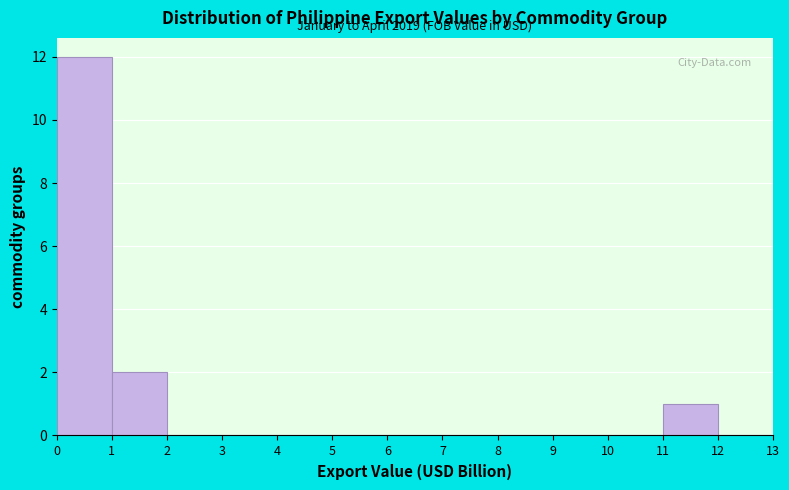

Over which range of the x-axis is the bar tallest?

0 to 1